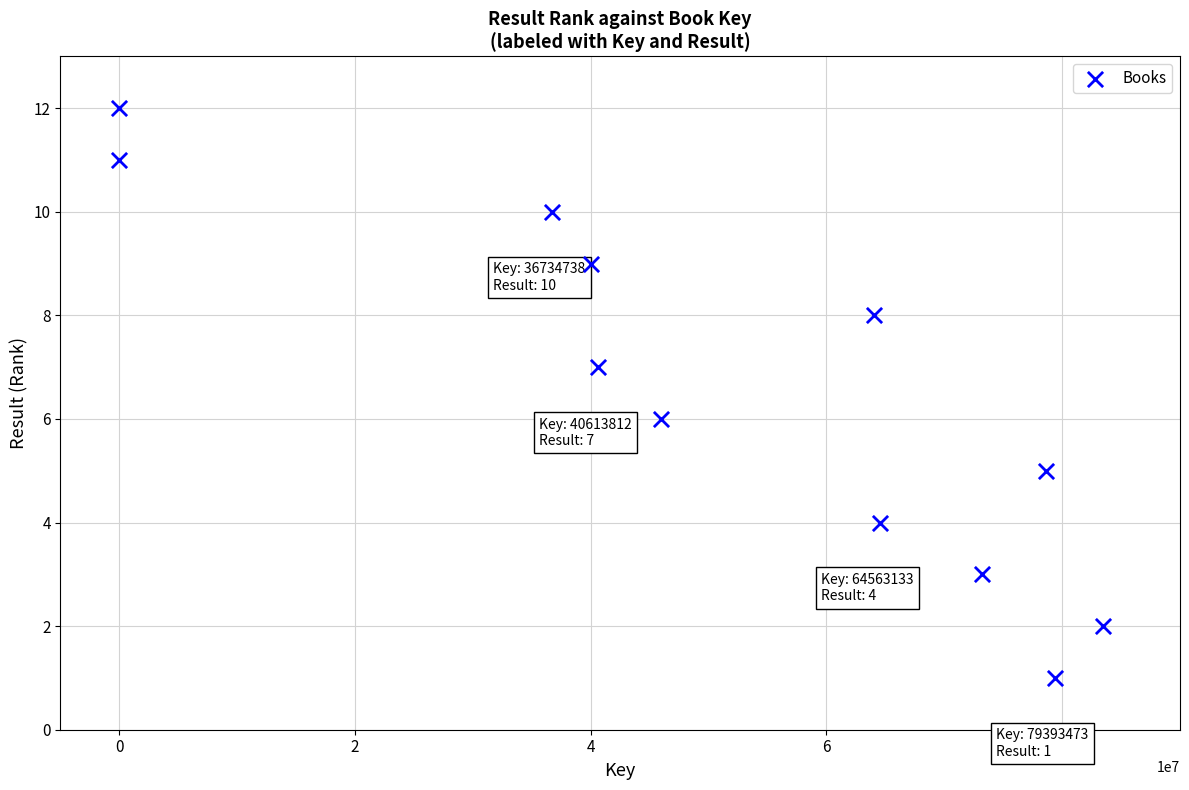

What is the range of Y values (max minus min)?

11